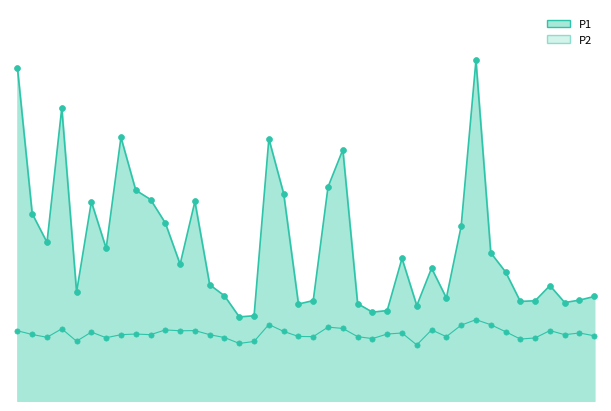

At which category is the sum across all series the highest?

01:18